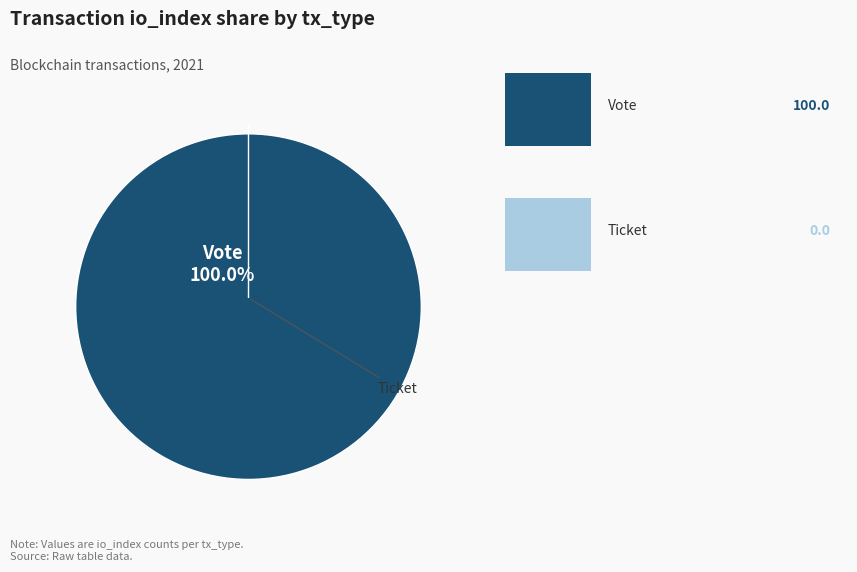

How many segments does this pie chart have?

2